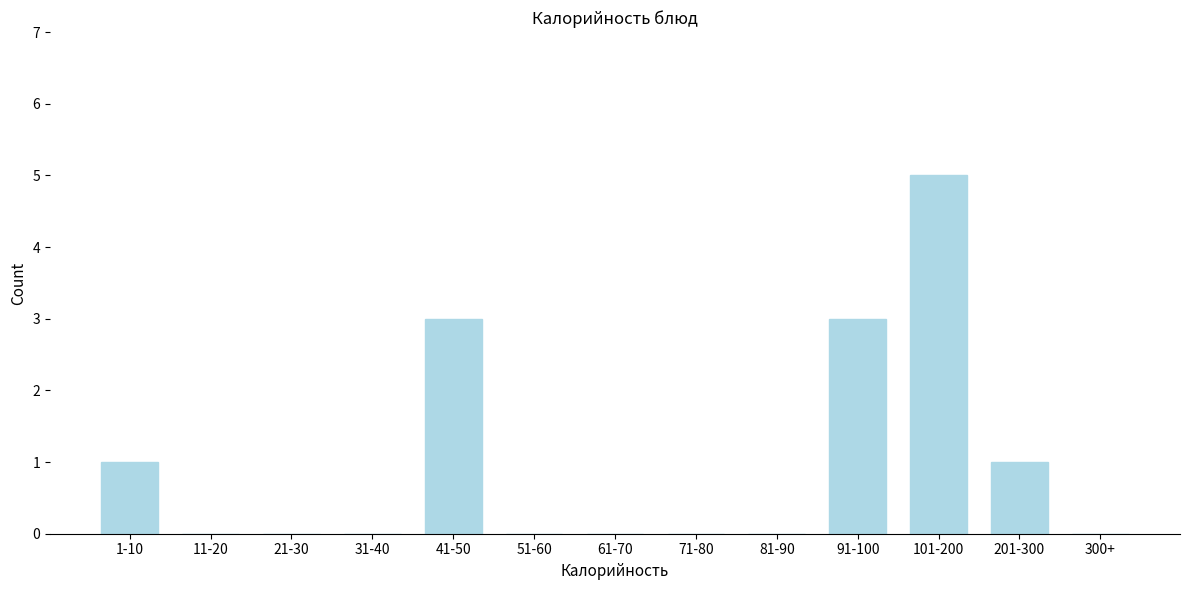

Reading left to right, what are all the values shown in this chart?

1-10=1	11-20=0	21-30=0	31-40=0	41-50=3	51-60=0	61-70=0	71-80=0	81-90=0	91-100=3	101-200=5	201-300=1	300+=0